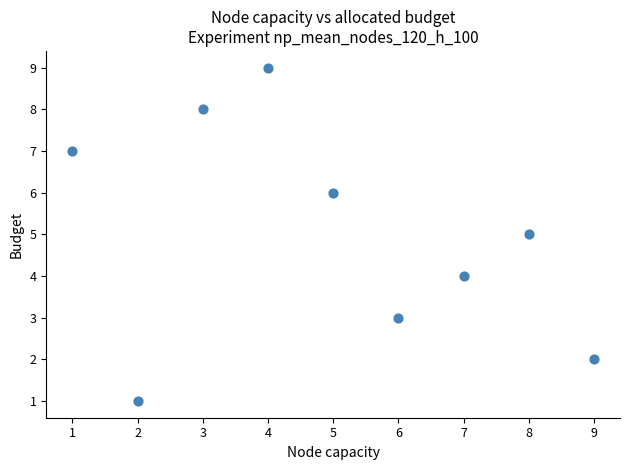

What is the average X value?

5